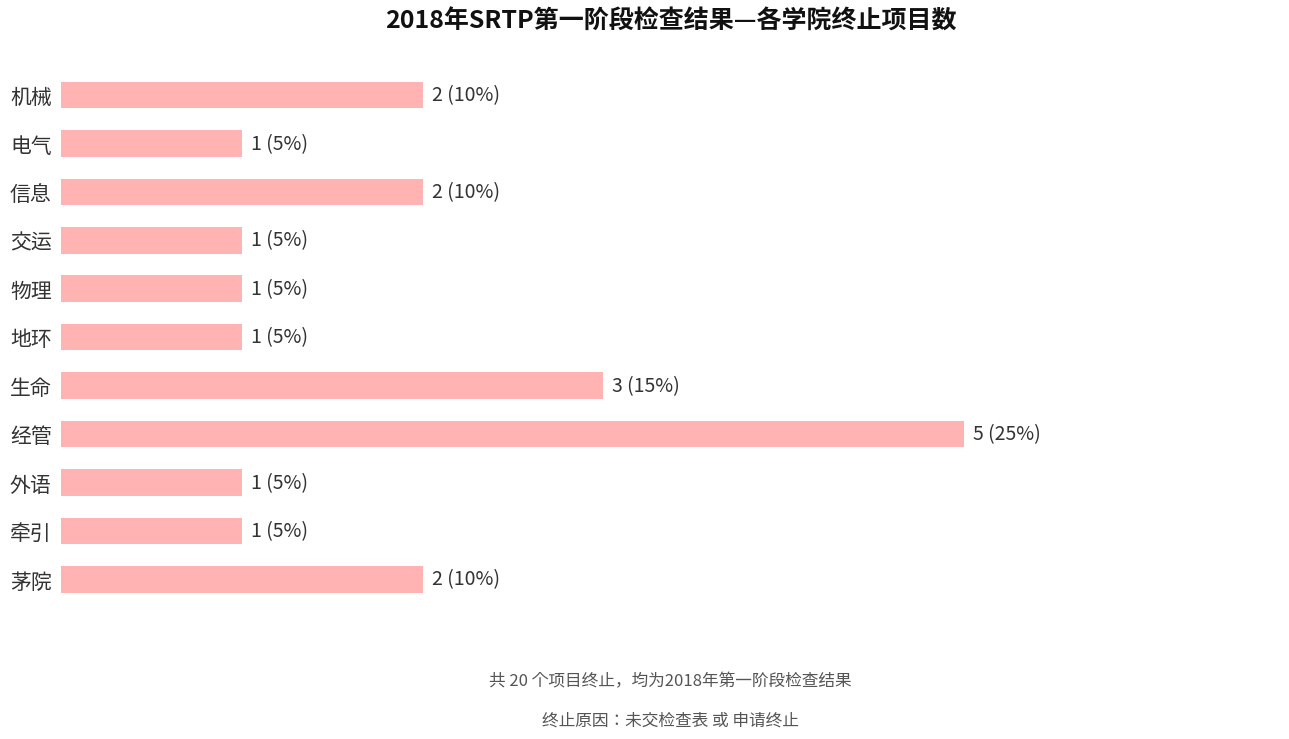

Does the chart contain any negative values?

No